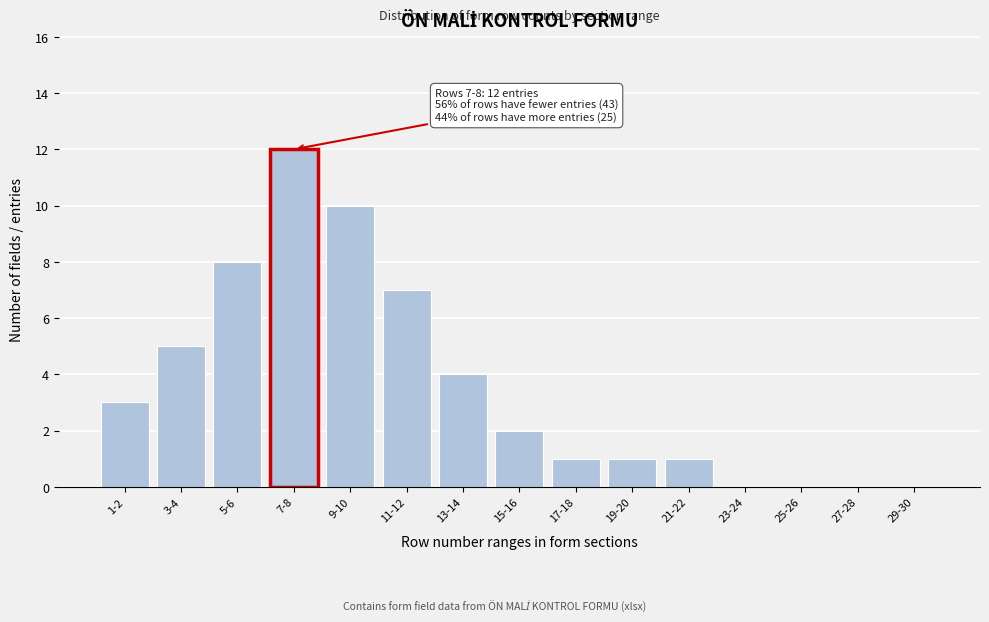

Reading left to right, what are all the values shown in this chart?

1-2=3	3-4=5	5-6=8	7-8=12	9-10=10	11-12=7	13-14=4	15-16=2	17-18=1	19-20=1	21-22=1	23-24=0	25-26=0	27-28=0	29-30=0